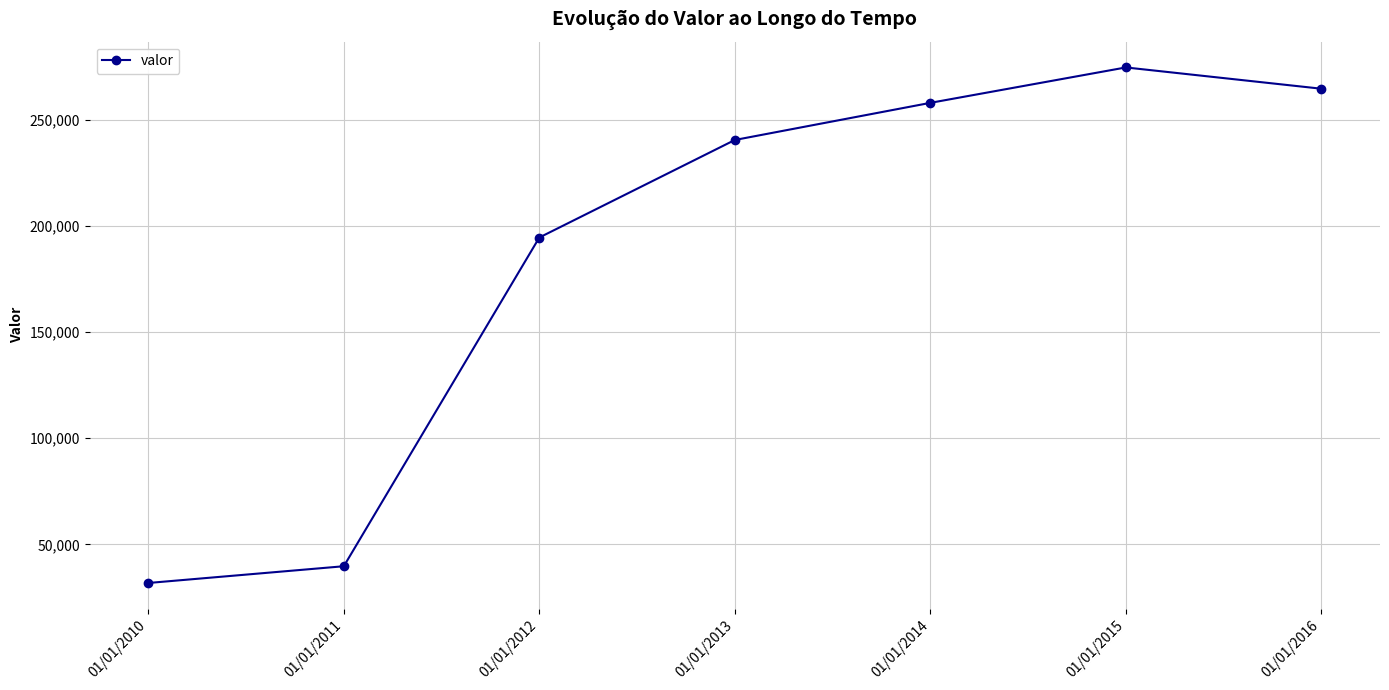

Does the chart have visible grid lines?

Yes